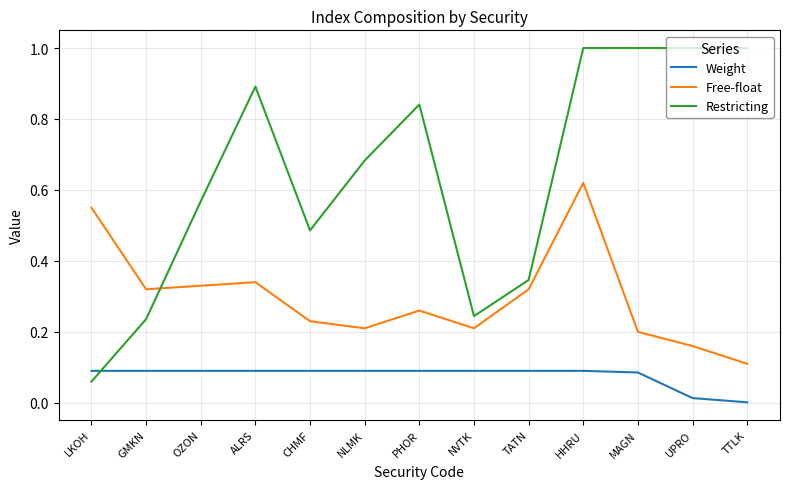

Which series has the widest spread of values?

Restricting